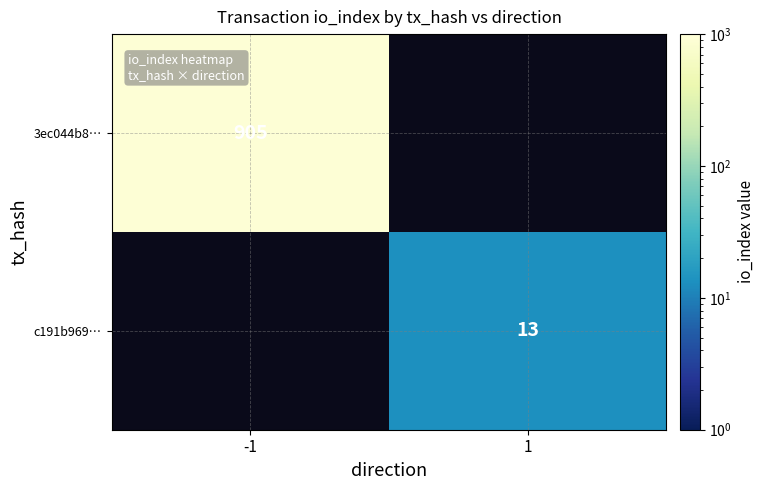

Which label corresponds to the largest value in the chart?

-1